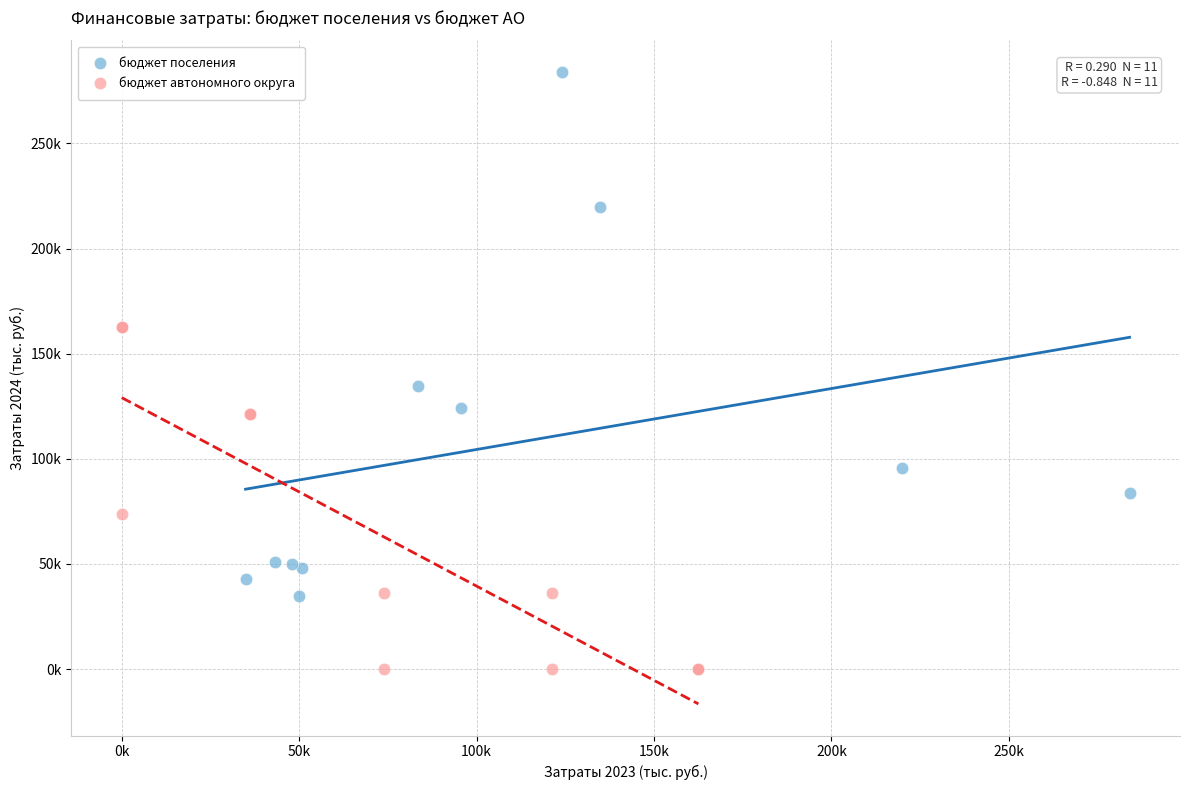

Which series reaches the maximum Y coordinate?

бюджет поселения